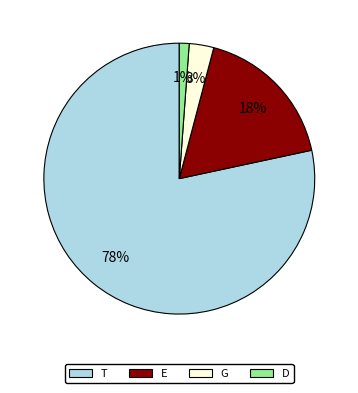

Does any single category account for the majority?

Yes